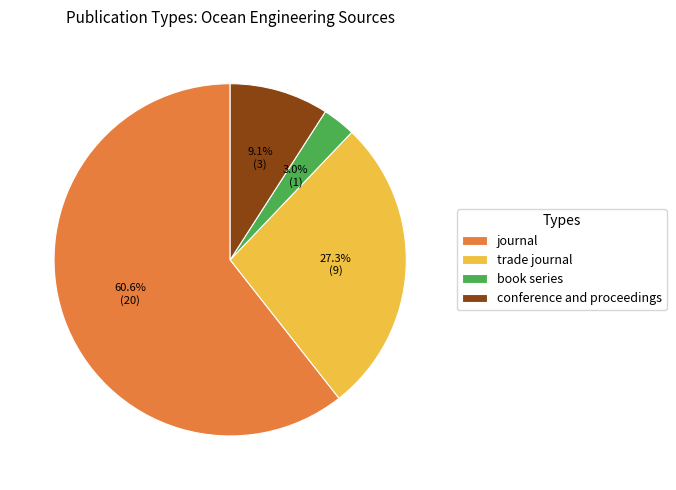

Rank the categories by value from lowest to highest.

book series, conference and proceedings, trade journal, journal